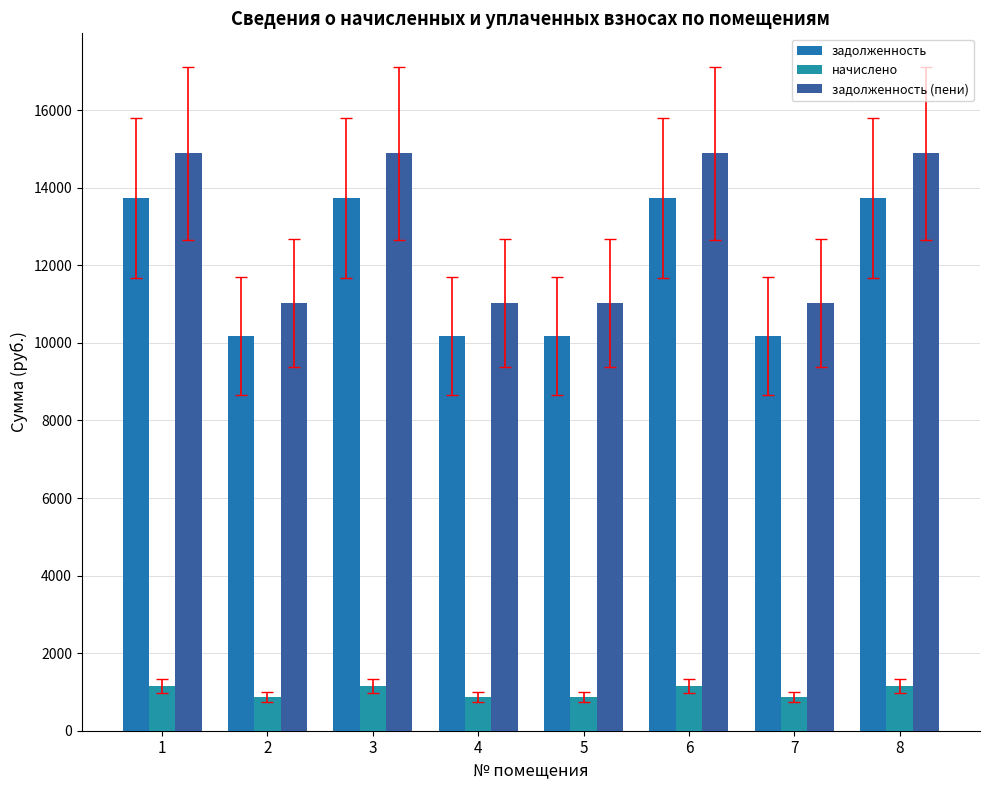

What is the difference between the second highest and minimum values in the начислено series?

300.0